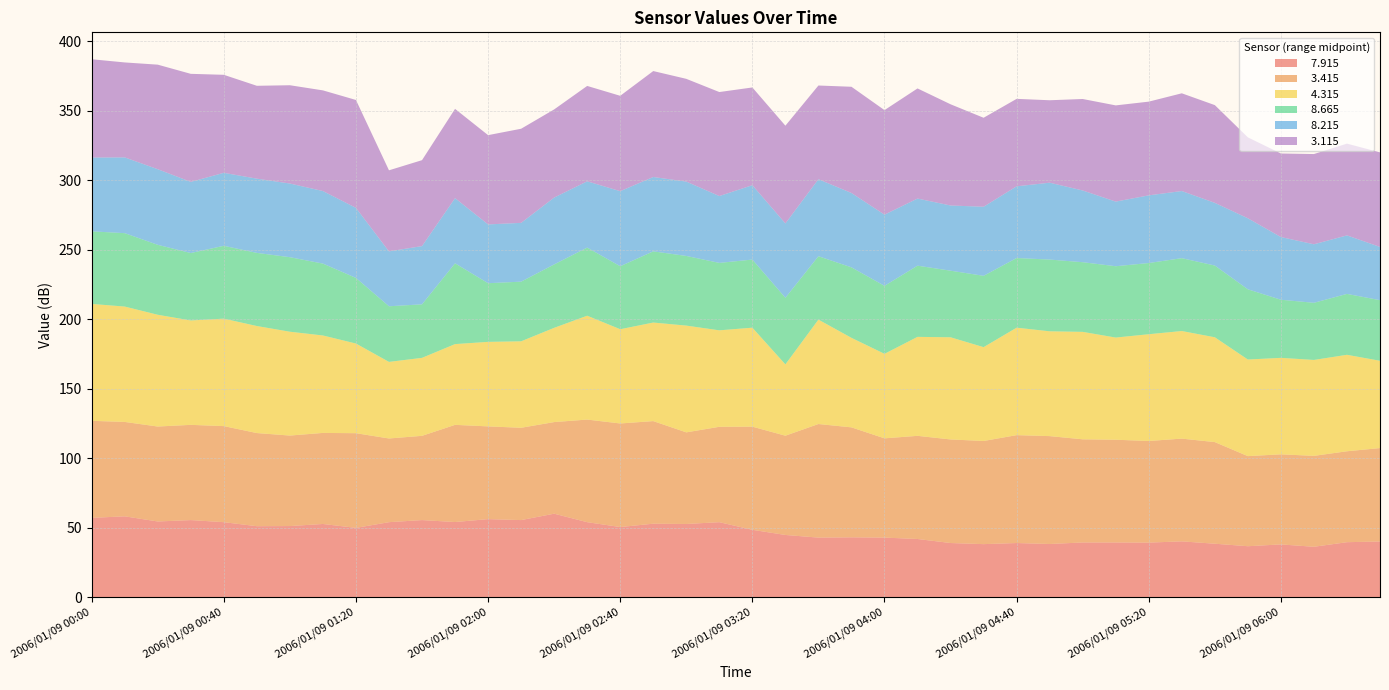

How many interior local peaks does the   8.665 series have?

13